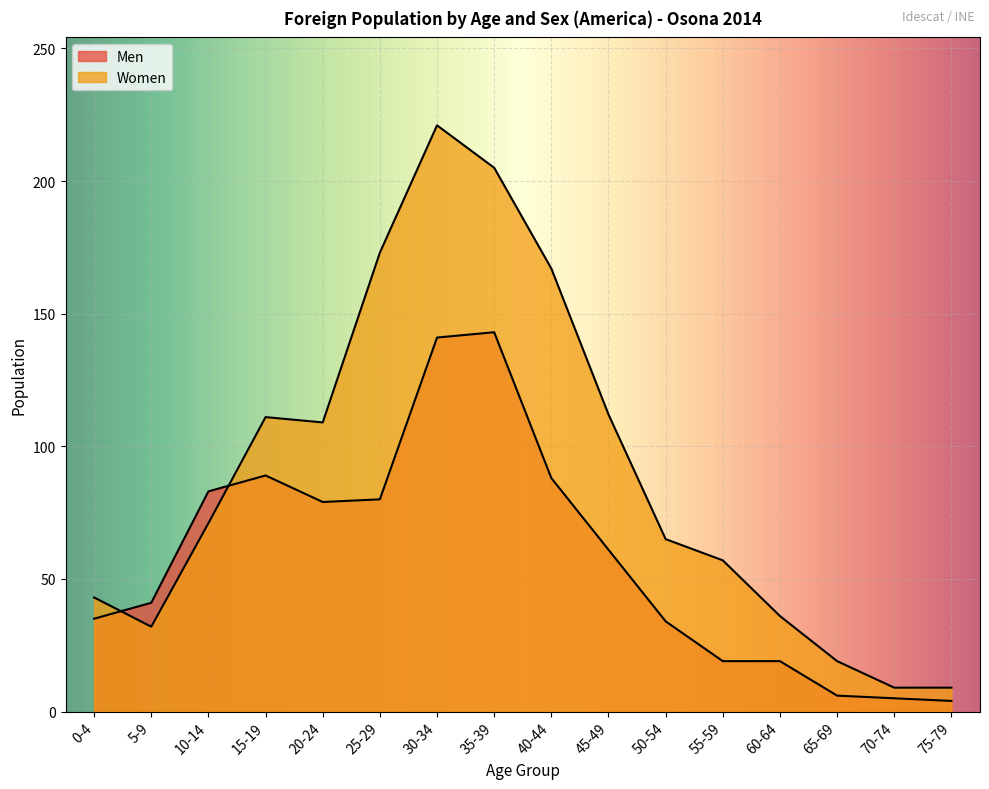

What is the label of the 7th point from the right?

45-49